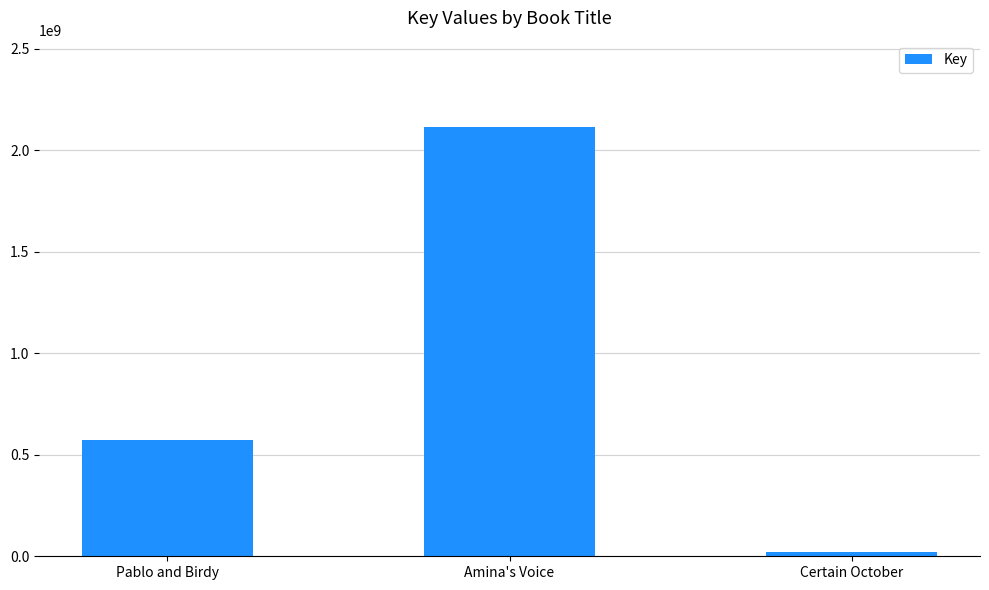

What is the value of the 1st bar from the left?

570952655